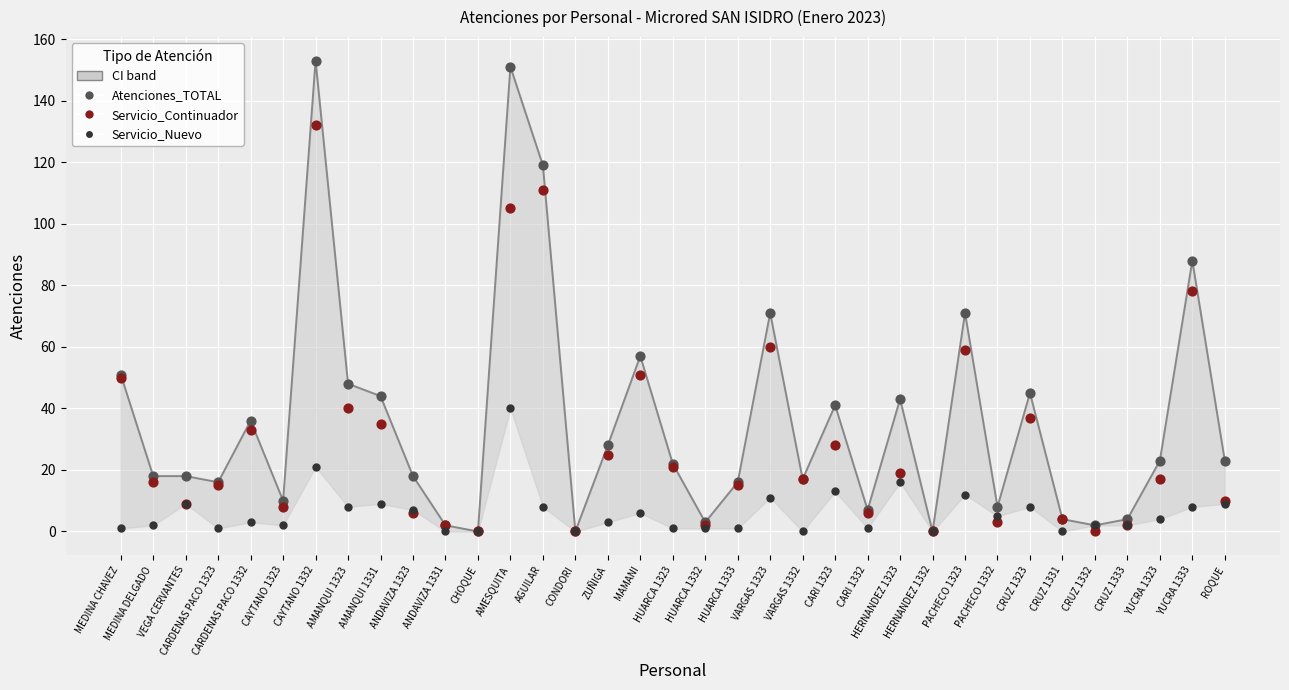

In the Atenciones_TOTAL series, what Y value is closest to 76?

71